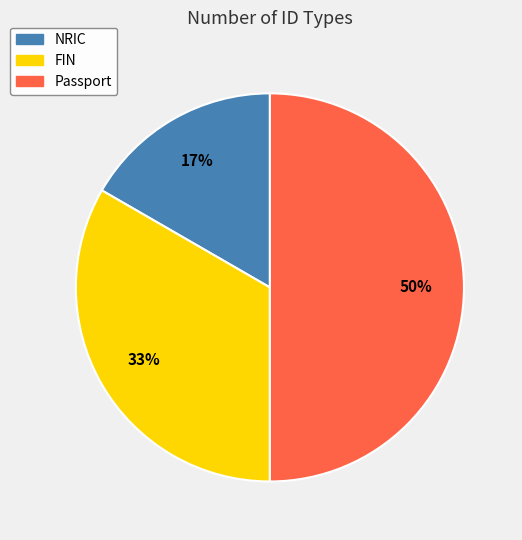

What percentage is the Passport slice, to the nearest percent?

50%